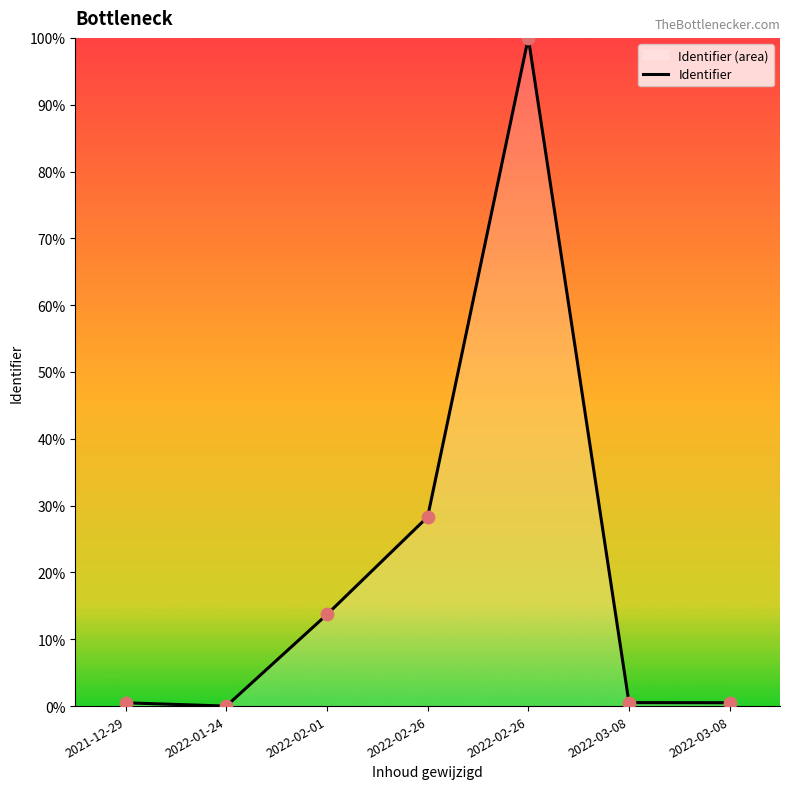

Which has a higher value, 2022-02-26 or 2021-12-29?

2022-02-26